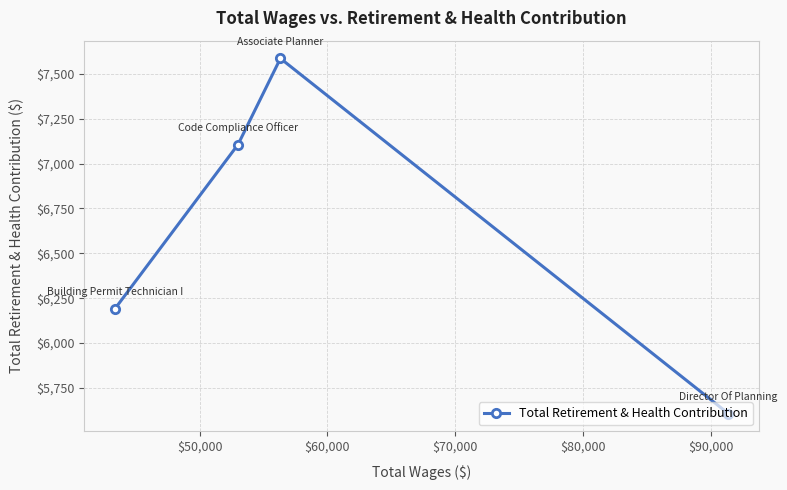

How many lines are shown in the chart?

1